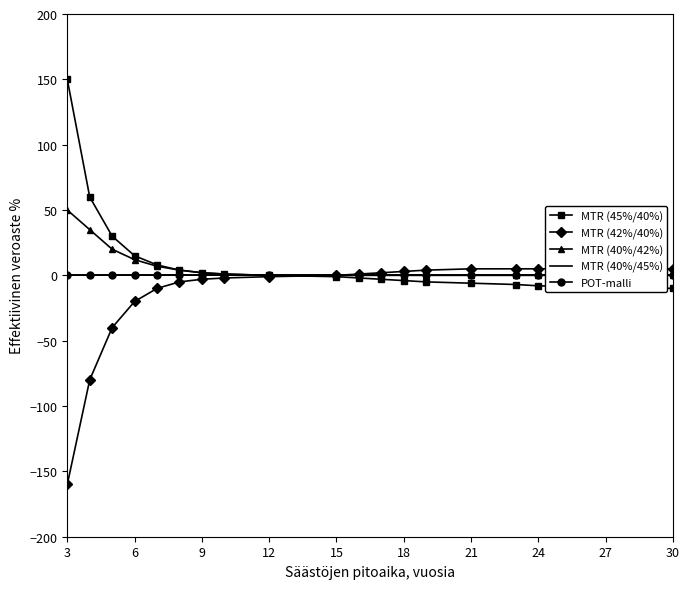

What is the label of the 19th point from the right?

3